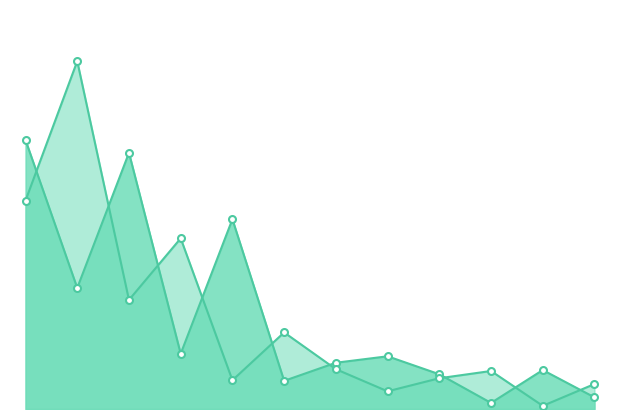

Reading left to right, transcribe all the data shown in this chart.

BEV: 34280	15430	32654	7041	24185	3587	5896	6718	4429	773	4963	1484
PHEV: 26562	44334	13900	21754	3665	9758	5076	2254	3920	4845	402	3182